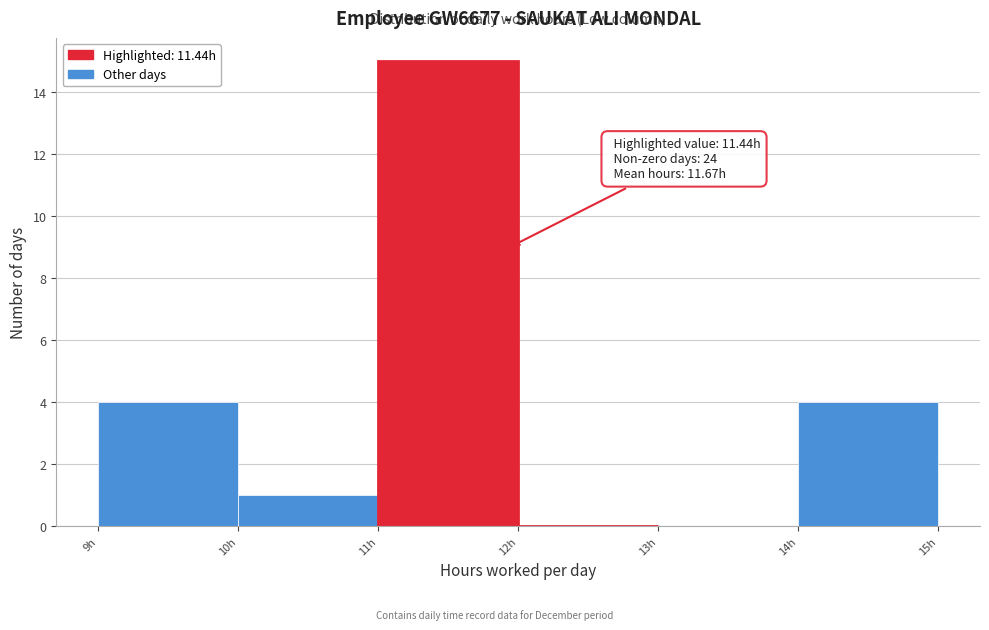

Over which range of the x-axis is the bar tallest?

11 to 12